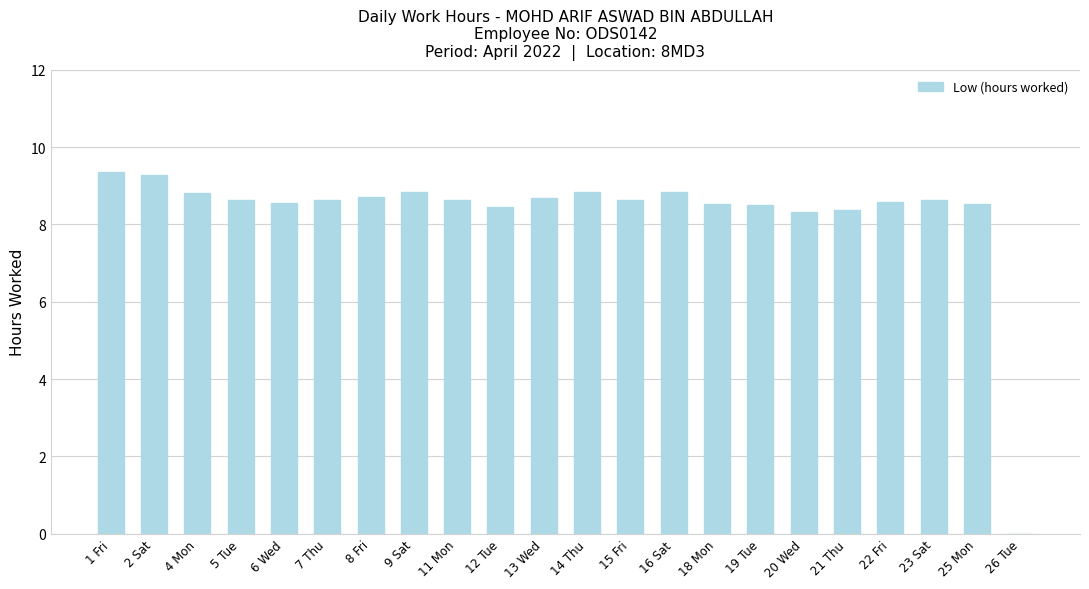

The chart shows a value of 14.0 at 18 Mon. True or false?

False